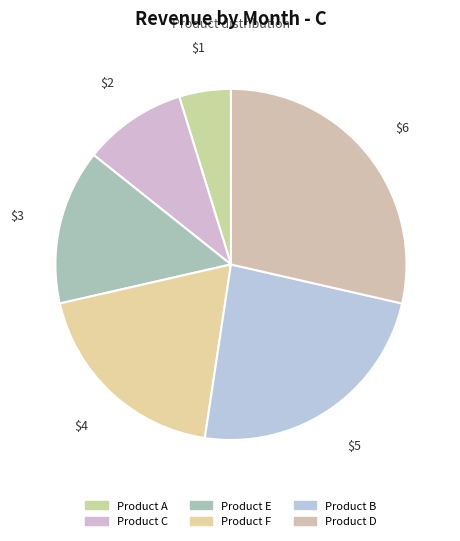

To the nearest percent, what percentage of the pie is Product F?

19%